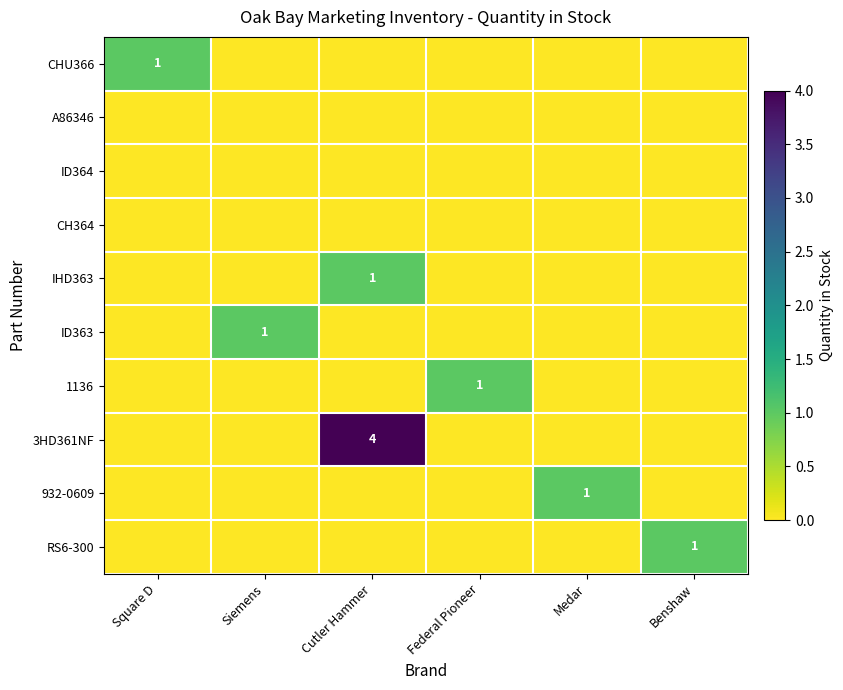

The IHD363 series shows 1 at Cutler Hammer. True or false?

True